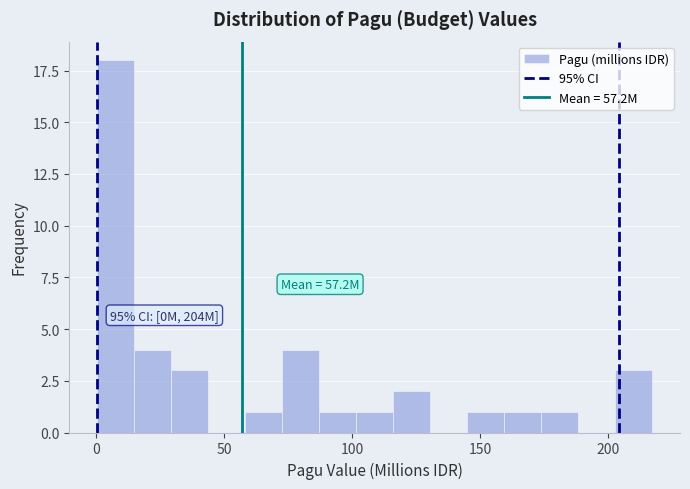

Read against the x-axis, roughly where is the centre of the tallest bar?

10